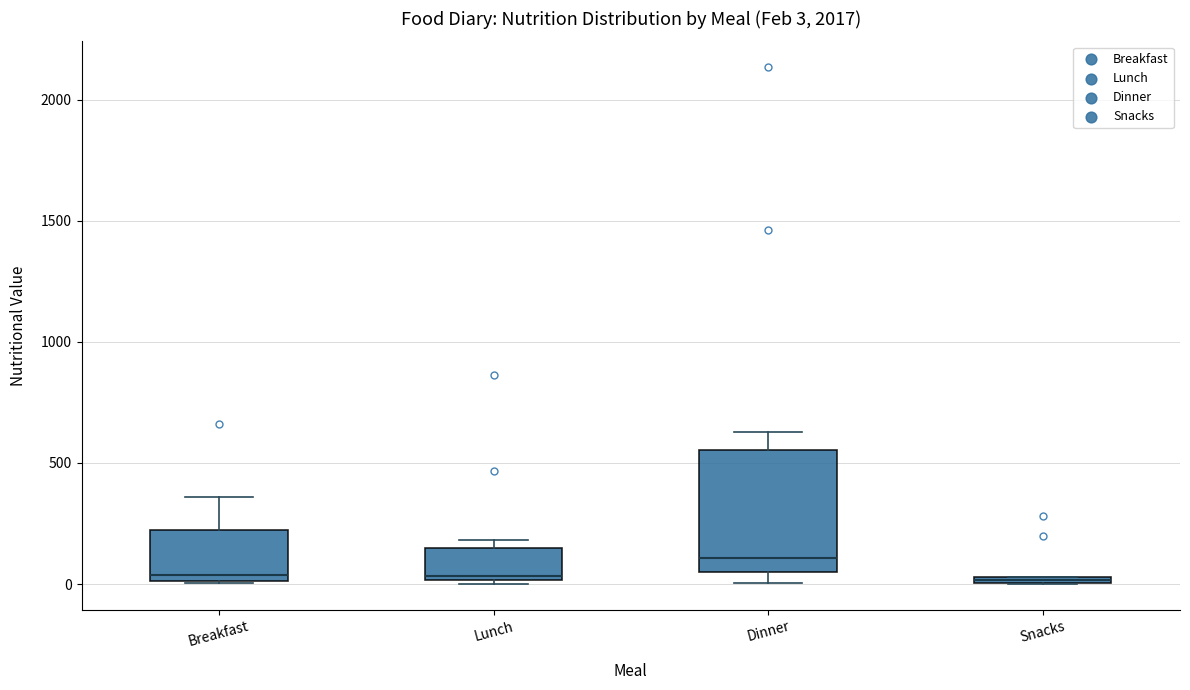

Comparing the boxes themselves (not the whiskers), which one is the tallest?

Dinner